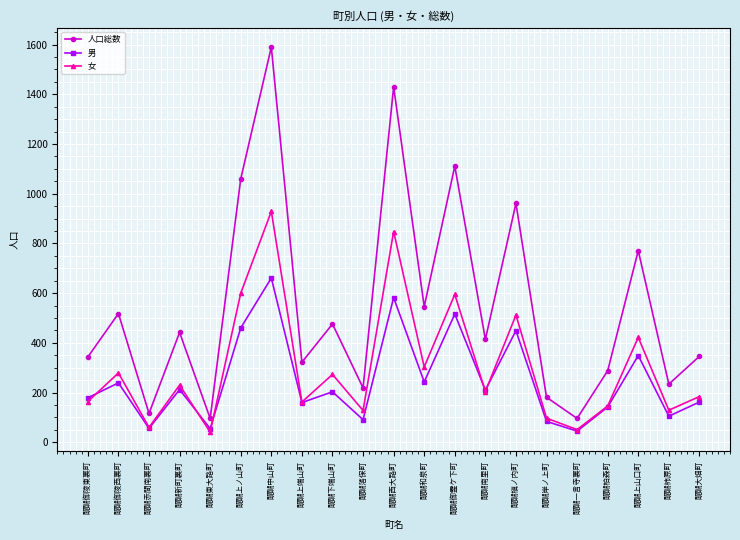

What is the lowest value of the 人口総数 series?

96